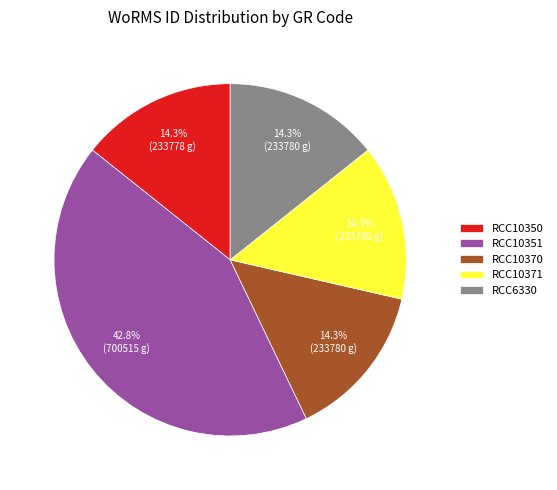

What is the largest slice in the pie chart?

RCC10351